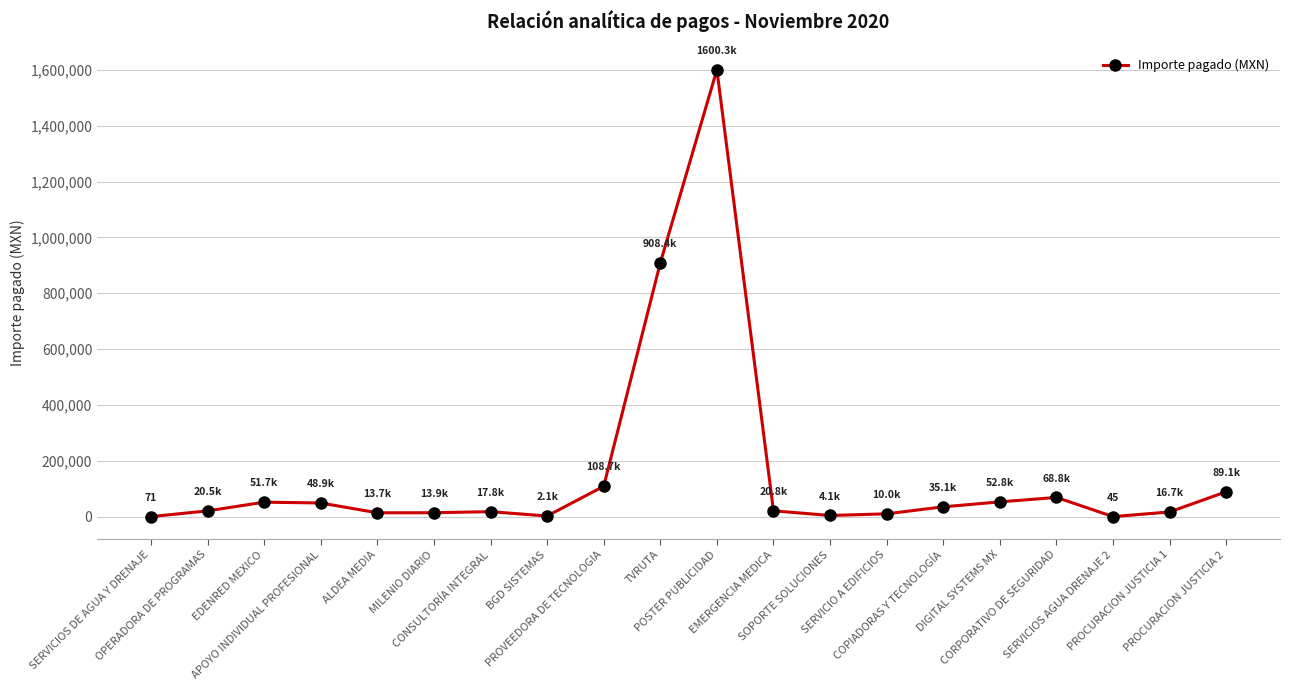

Where does the data first go above 20792?

EDENRED MEXICO